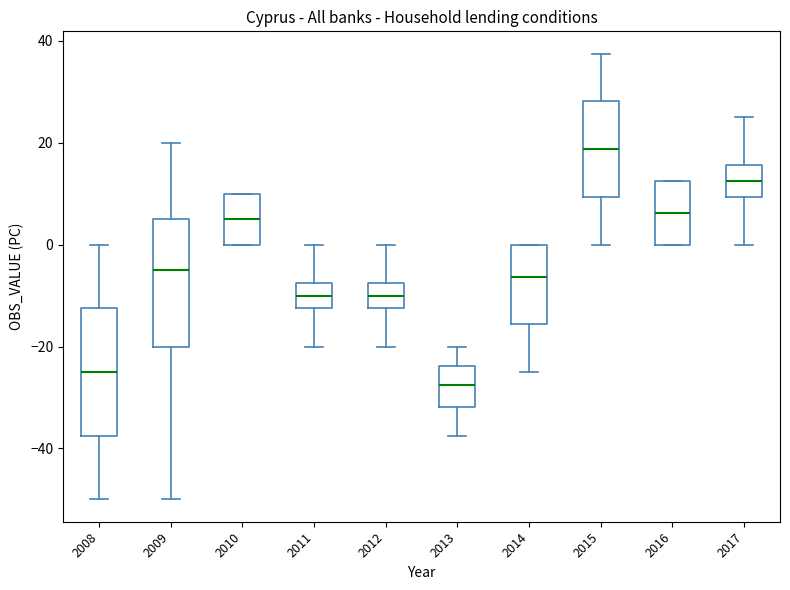

Reading left to right, read every box against the y-axis: the position of its median line, the range the box covers, and the ends of its whiskers. The values are not printed on the chart, so give them approximately, as read against the axis.

2008: median -24, box -38 to -12, whiskers -50 to 0
2009: median -4, box -20 to 6, whiskers -50 to 20
2010: median 6, box 0 to 10, whiskers 0 to 10
2011: median -10, box -12 to -8, whiskers -20 to 0
2012: median -10, box -12 to -8, whiskers -20 to 0
2013: median -28, box -32 to -24, whiskers -38 to -20
2014: median -6, box -16 to 0, whiskers -24 to 0
2015: median 18, box 10 to 28, whiskers 0 to 38
2016: median 6, box 0 to 12, whiskers 0 to 12
2017: median 12, box 10 to 16, whiskers 0 to 26